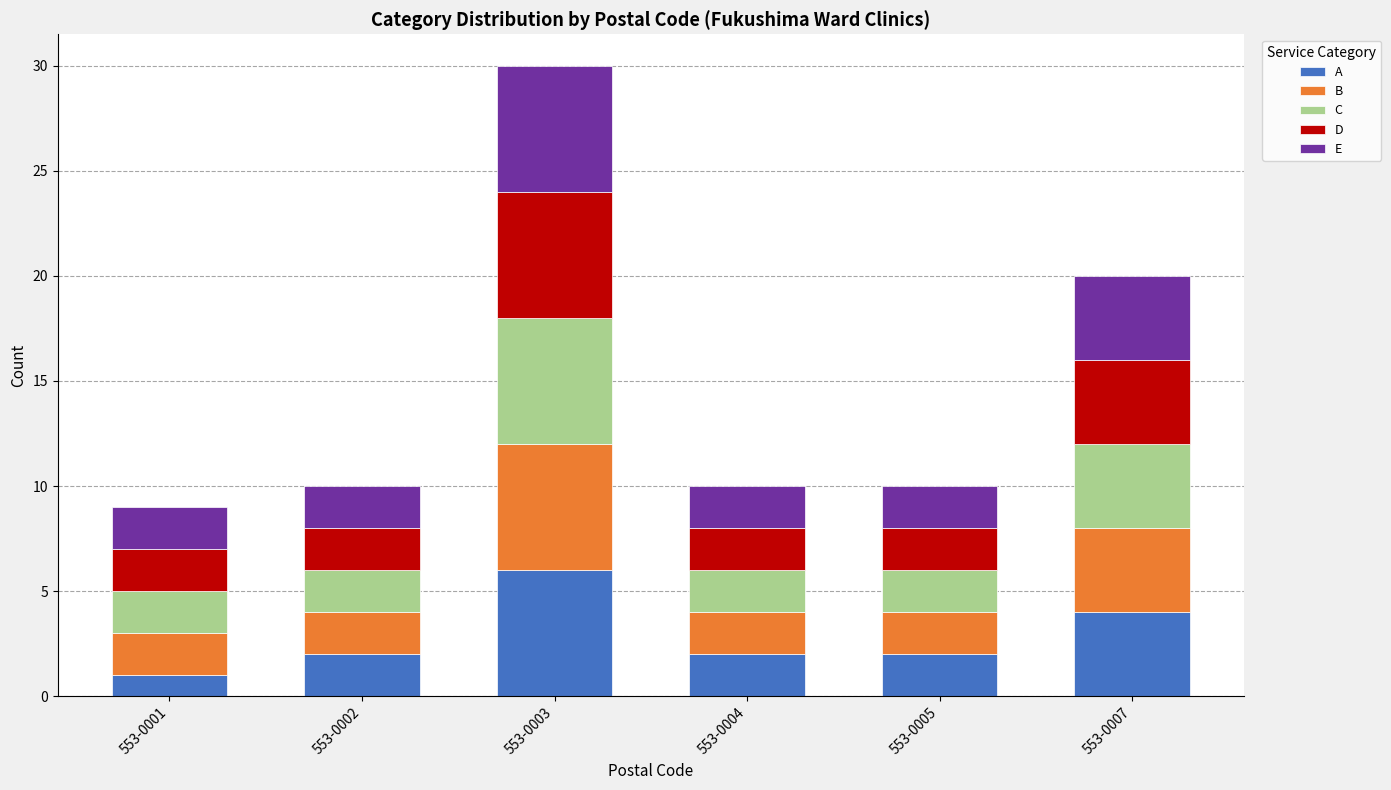

Is it true that A equals 2 at 553-0002?

True